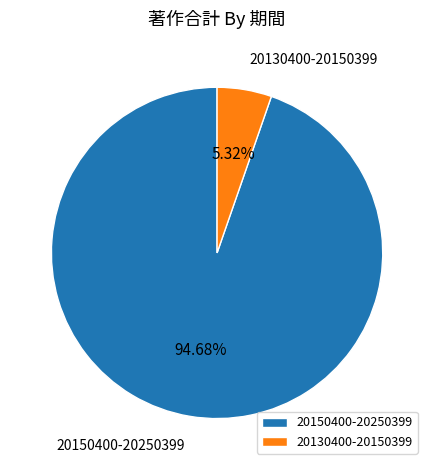

Between 20150400-20250399 and 20130400-20150399, which is larger?

20150400-20250399